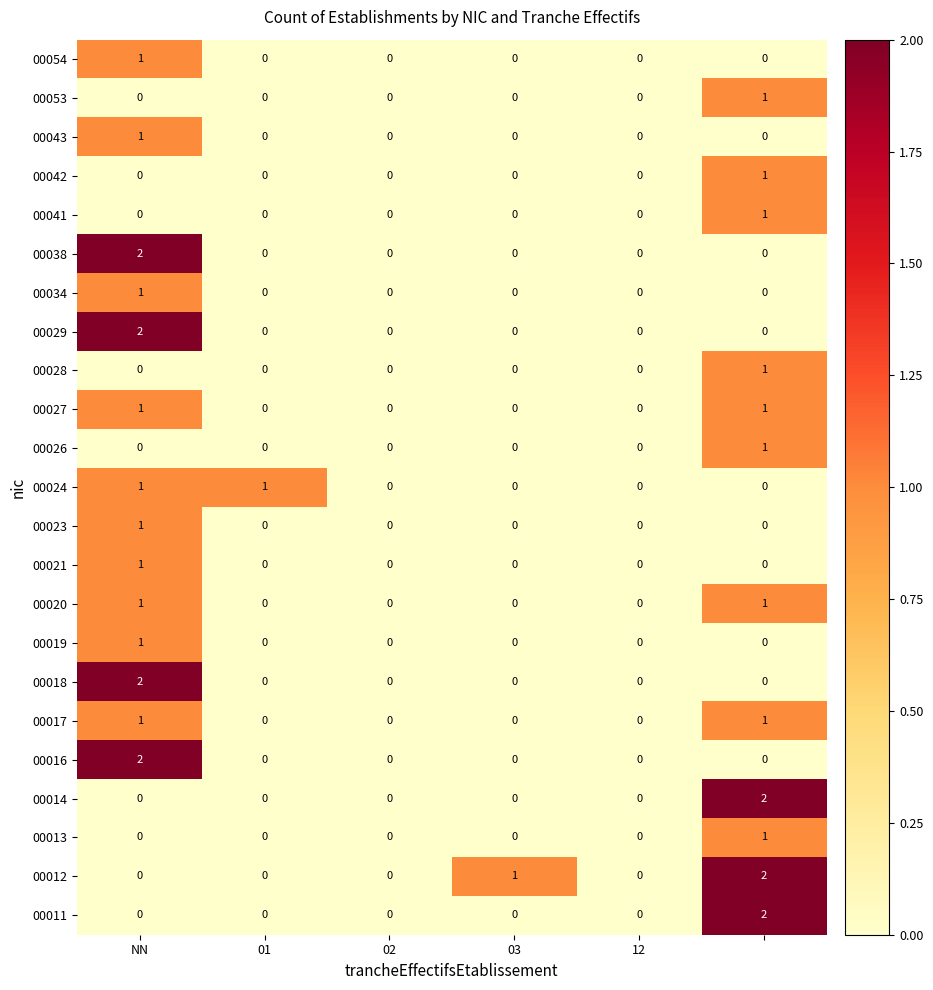

How many 00023 values are between 0 and 1?

6